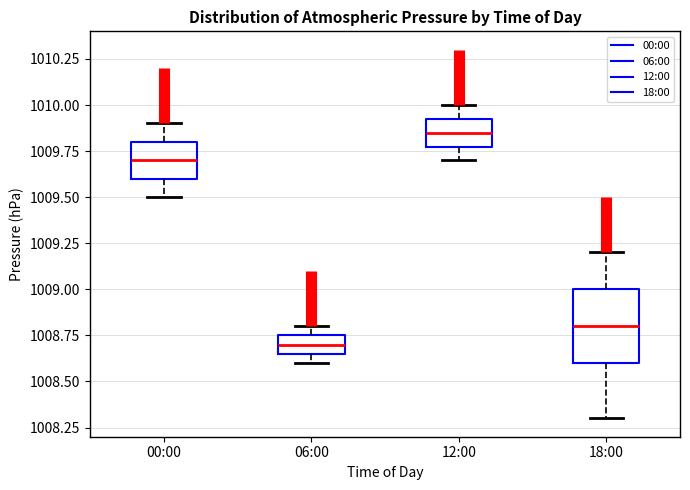

Which box's median line is the highest?

12:00